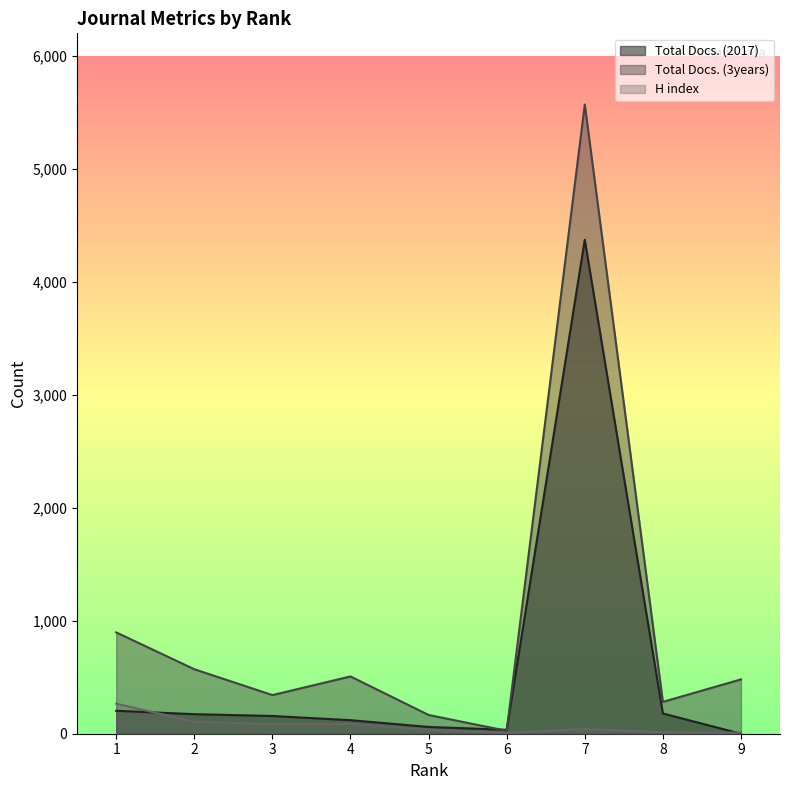

How many lines are shown in the chart?

3